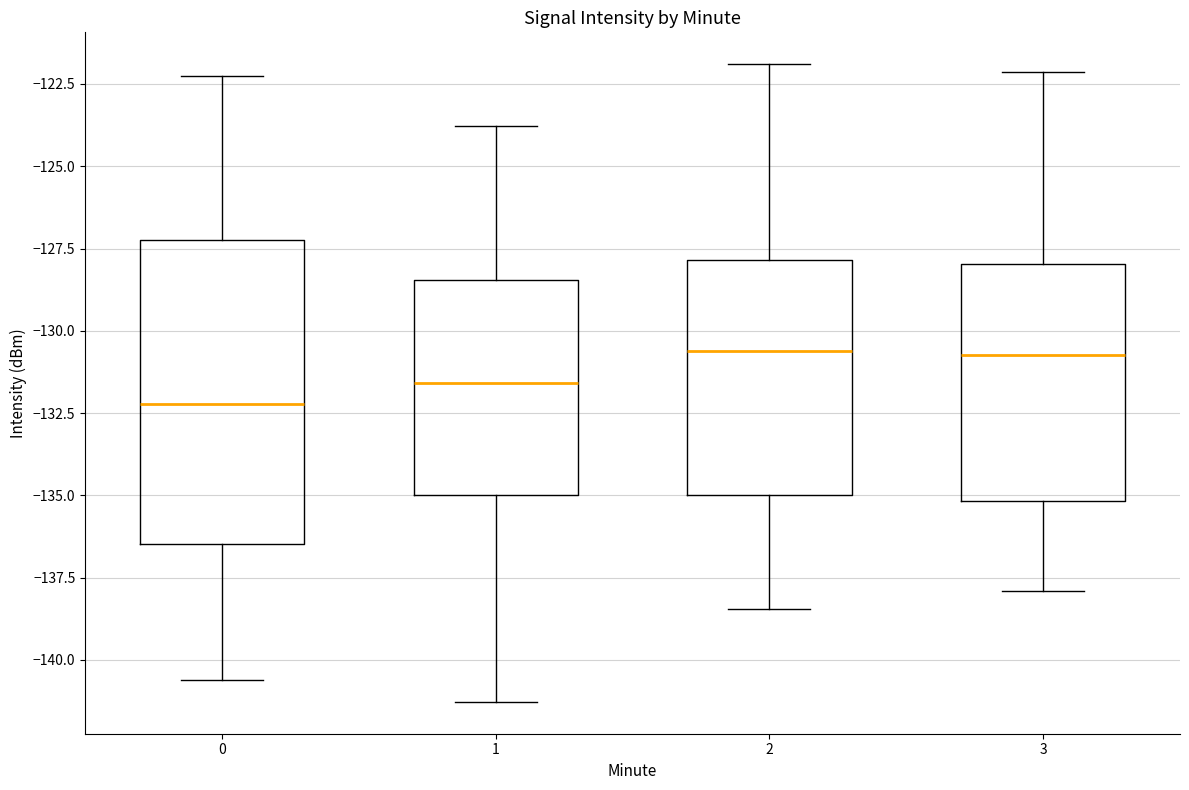

Where is the upper edge of the box at x = 3 on the y-axis? The values are not printed on the chart, so give them approximately, as read against the axis.

-128.0